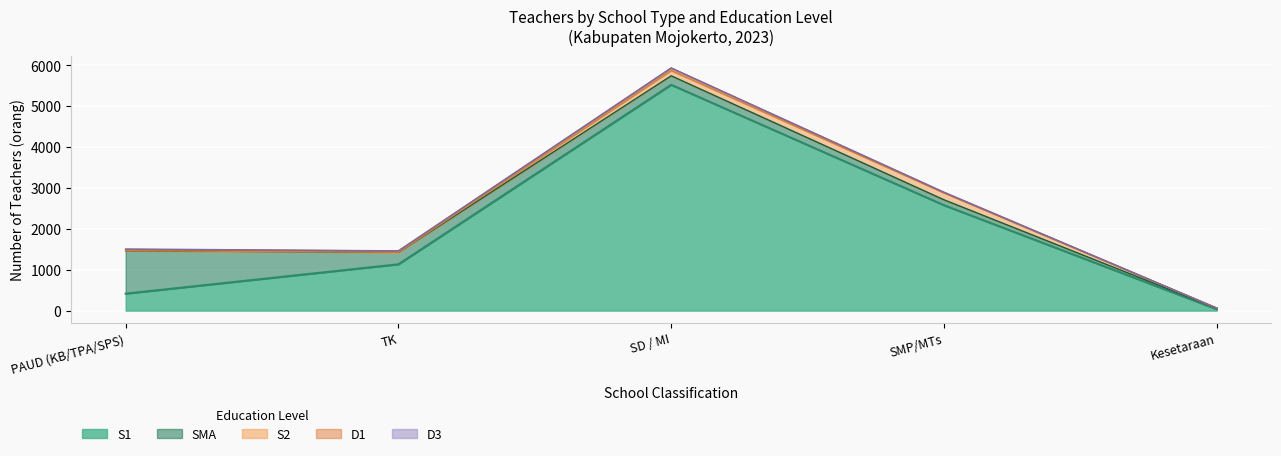

What are all the series names shown in the legend?

SMA, D1, D3, S1, S2